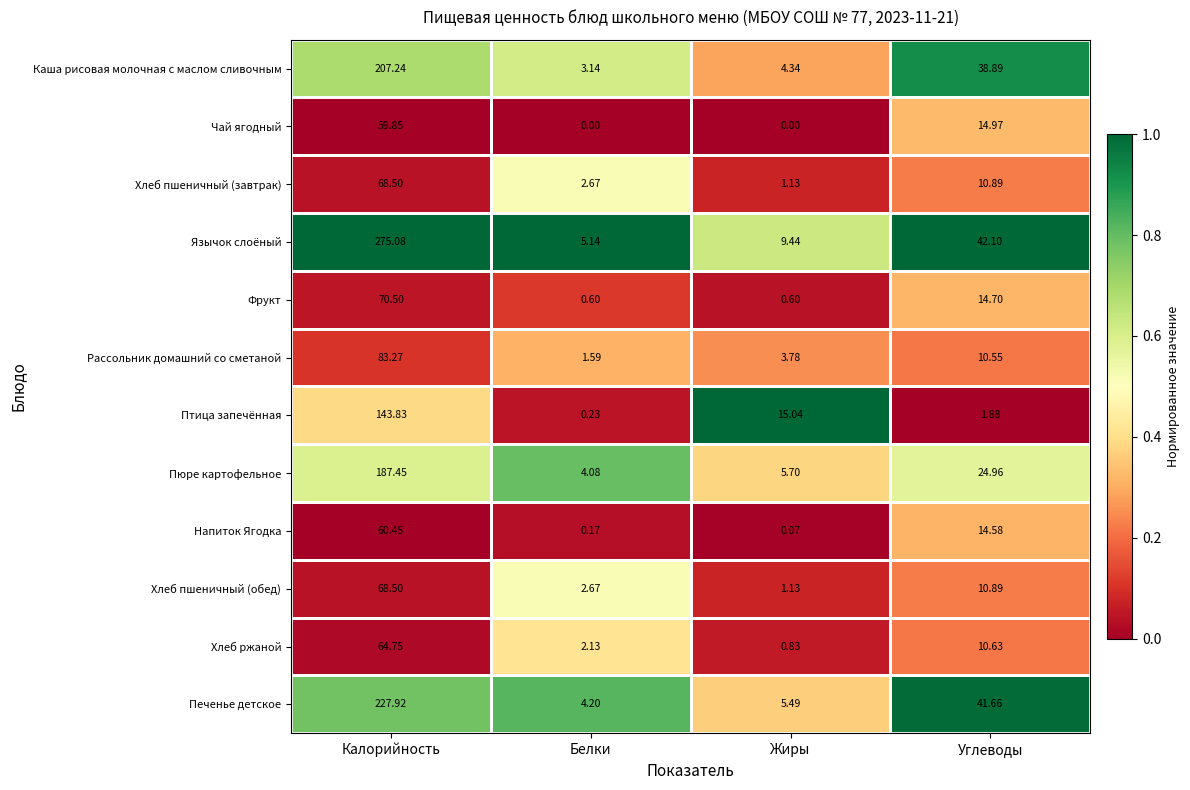

Which series has the widest spread of values?

Язычок слоёный